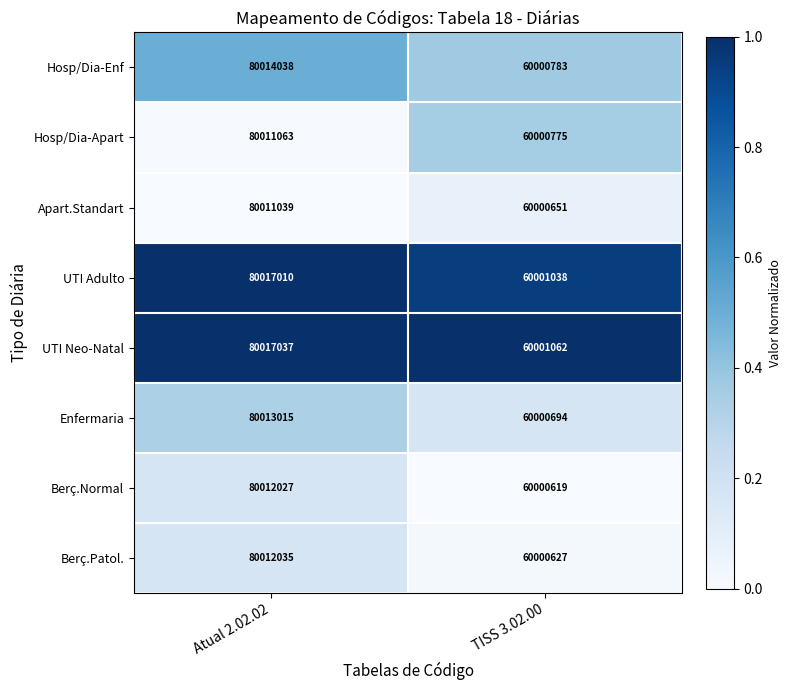

What is the sum of all Apart.Standart values?

140011690